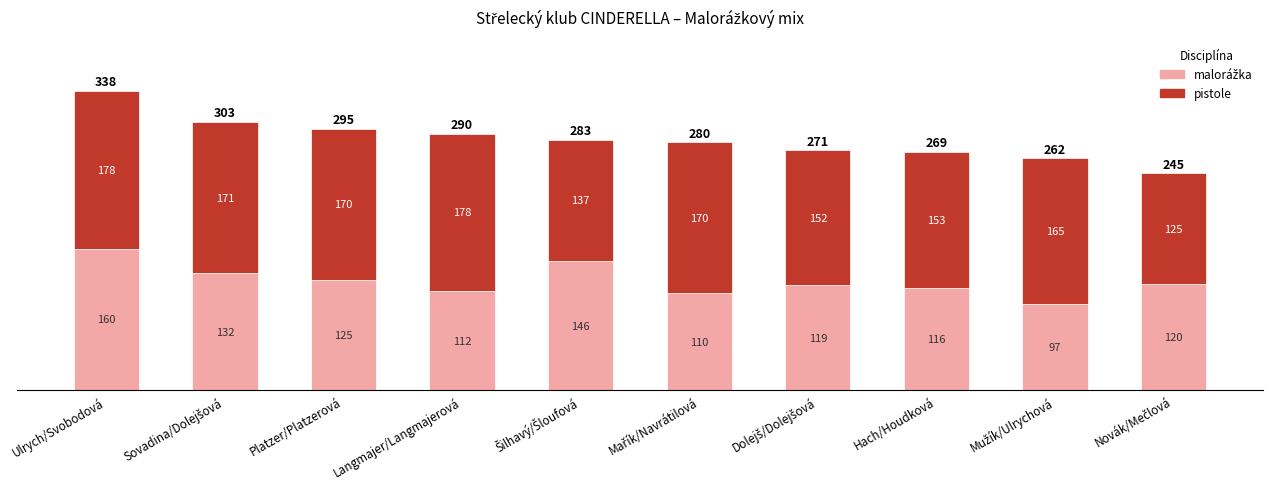

At which category is the sum across all series the highest?

Ulrych/Svobodová